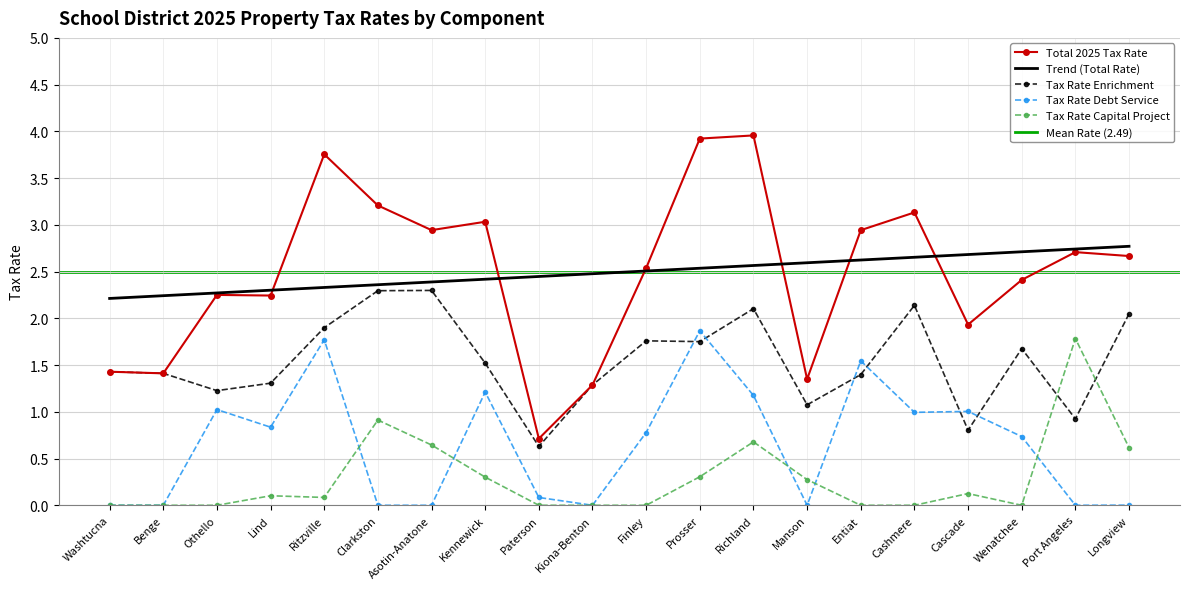

True or false: Tax Rate Enrichment and Tax Rate Capital Project cross at least once.

True